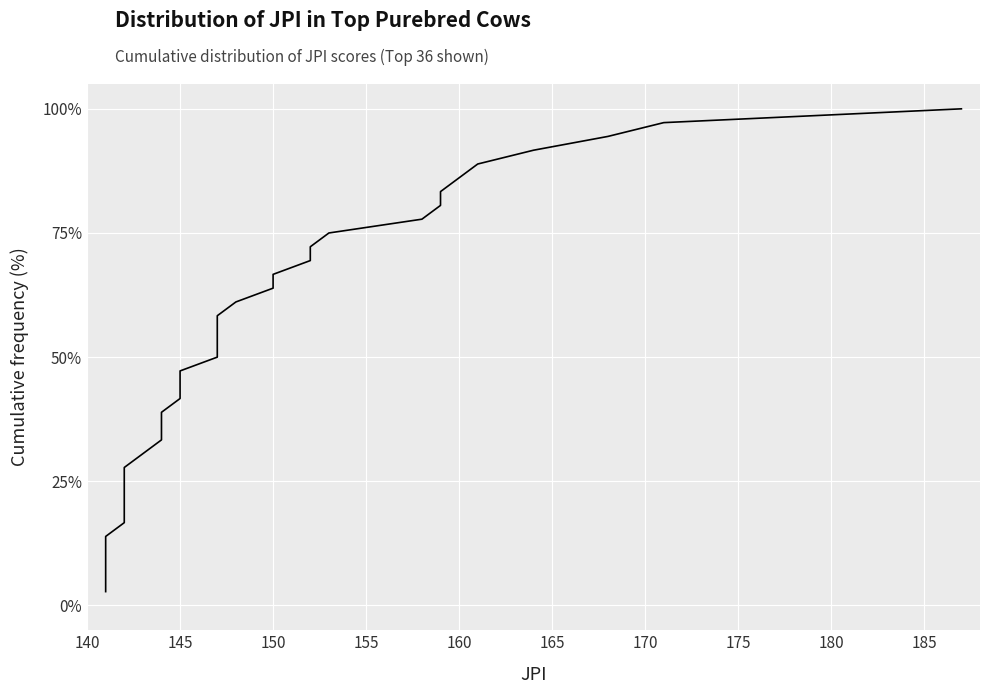

What is the sum of all values?

1850.0